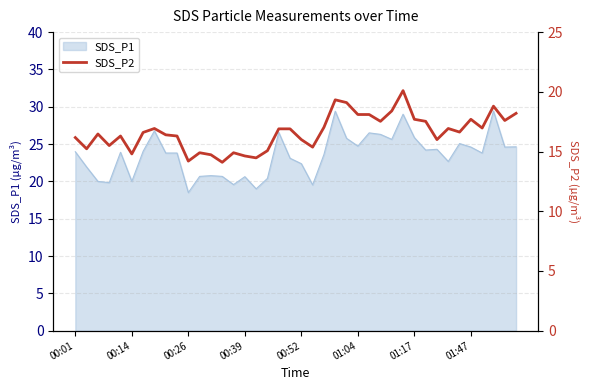

What is the maximum value for SDS_P1?

29.4